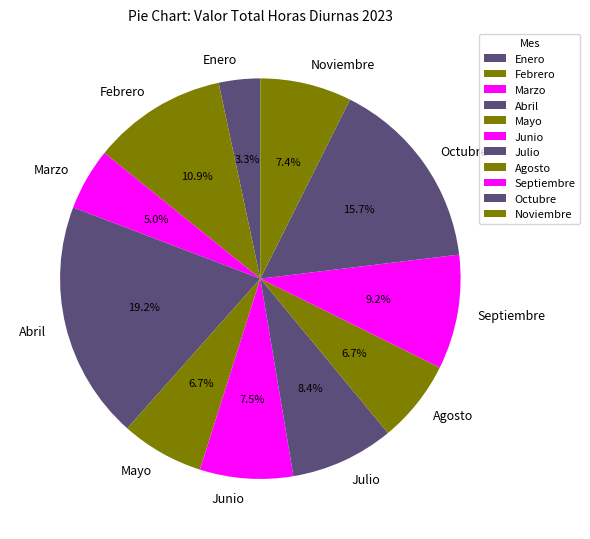

To the nearest percent, what portion does Mayo represent?

7%